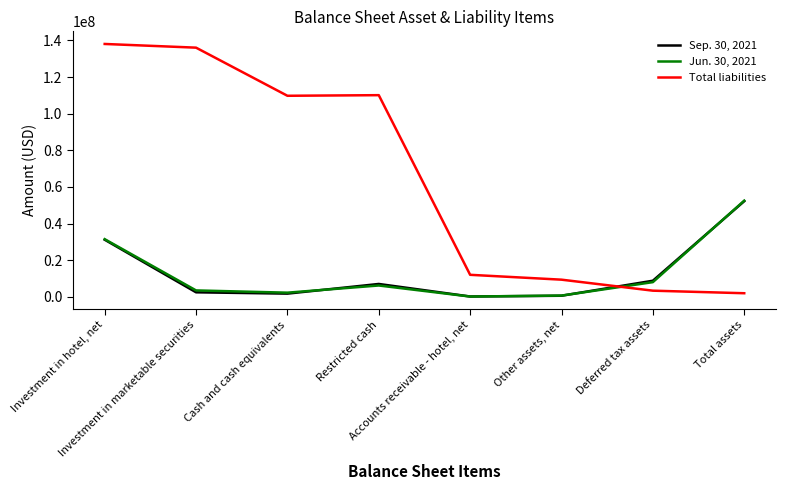

Which label corresponds to the largest value in the chart?

Investment in hotel, net